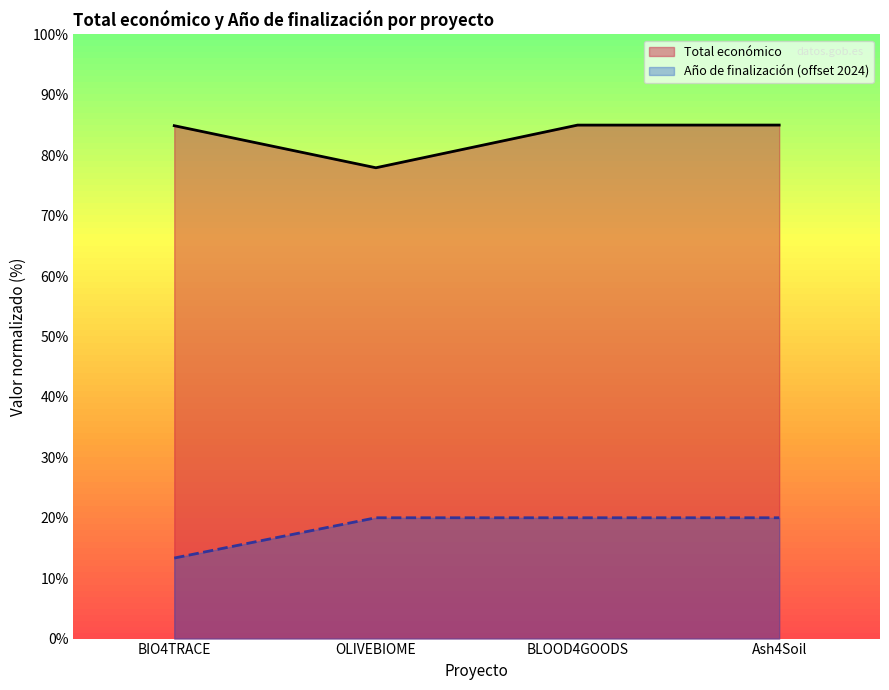

Reading right to left, what are all the values shown in this chart?

Total económico: 85.0	85.0	77.9	84.9
Año de finalización: 20.0	20.0	20.0	13.3